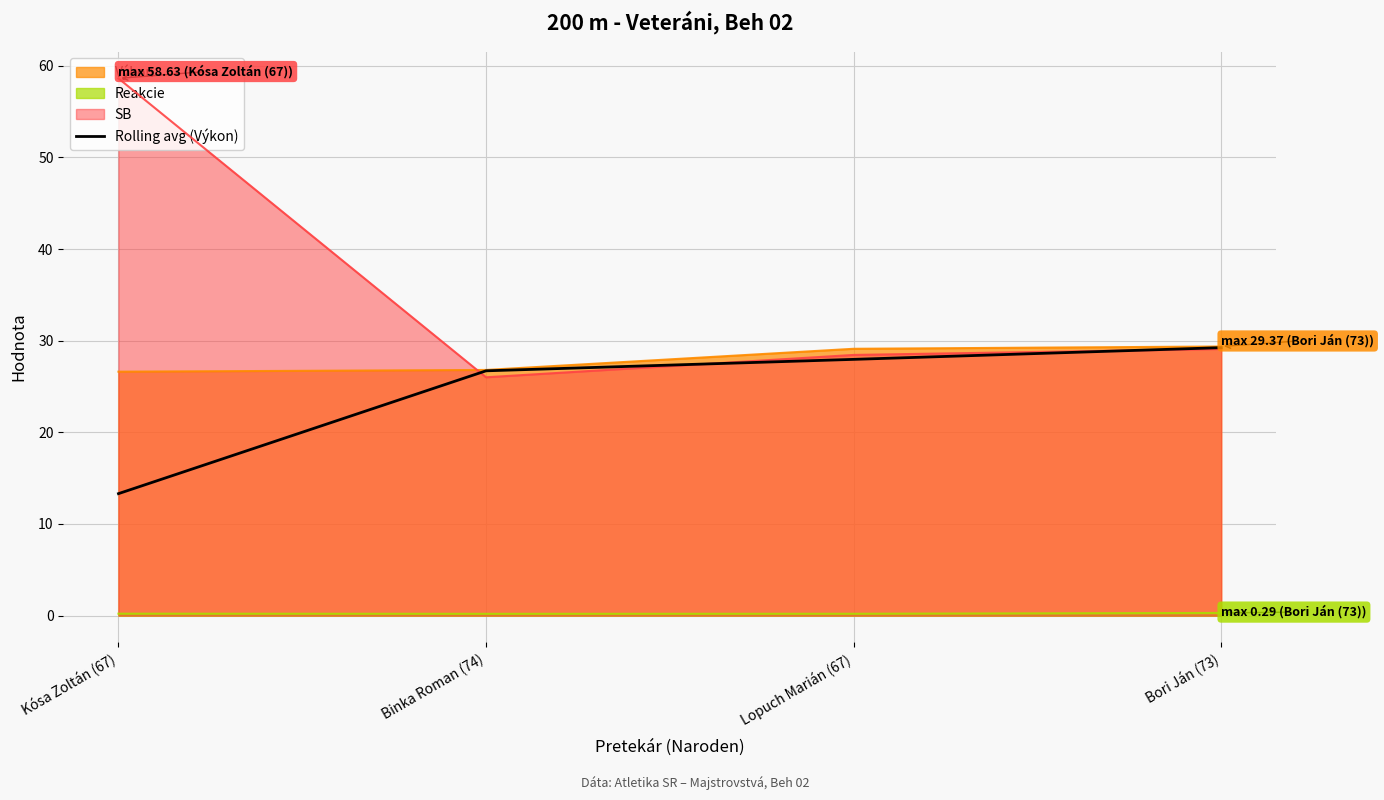

The value at Kósa Zoltán (67) is 18.7. True or false?

False